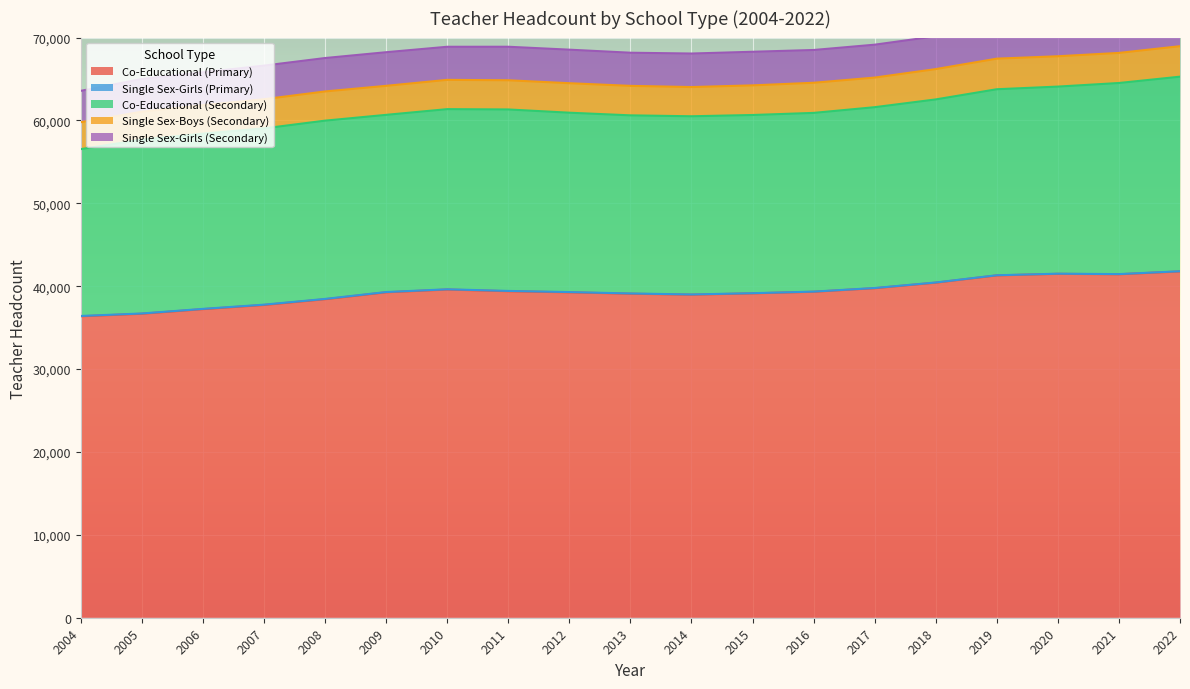

Which series has the widest spread of values?

Co-Educational (Primary)